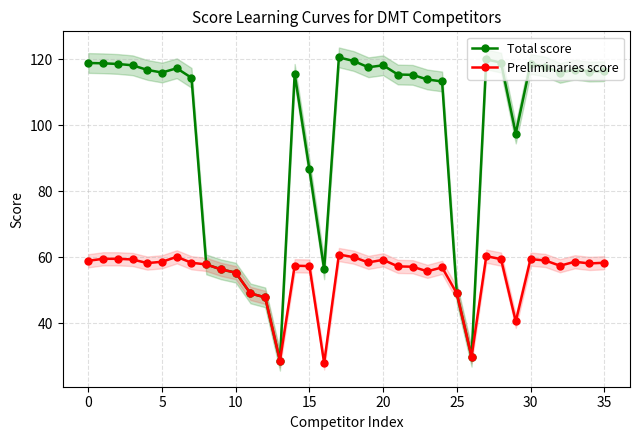

How many data points in Total score are less than 116?

18